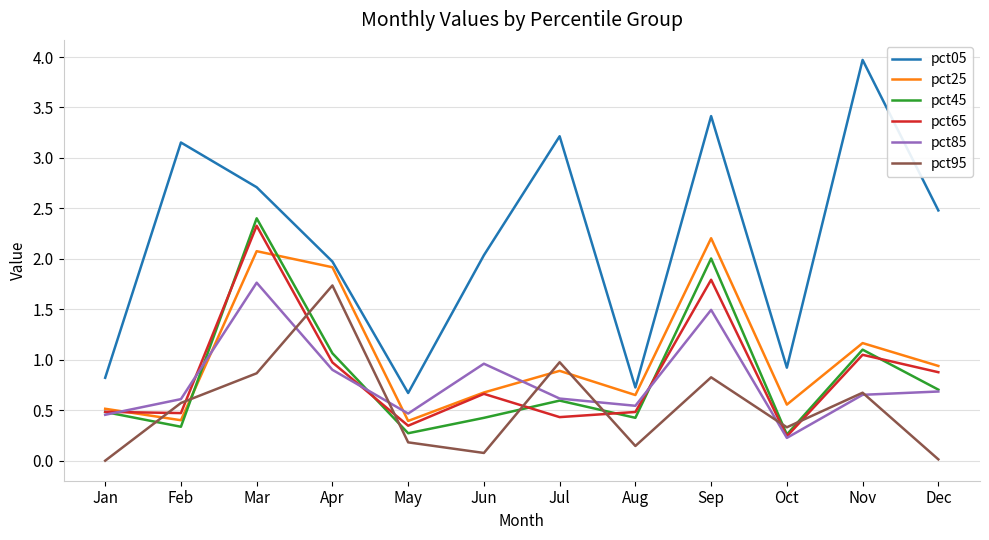

True or false: pct05 and pct85 cross at least once.

False